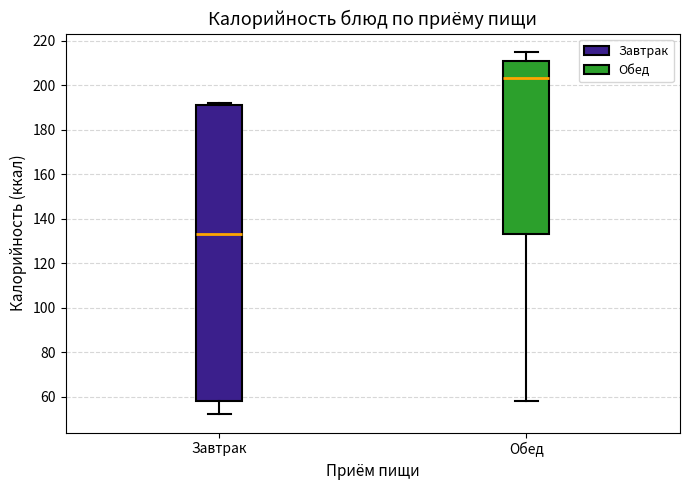

Which box has the lowest median line?

Завтрак